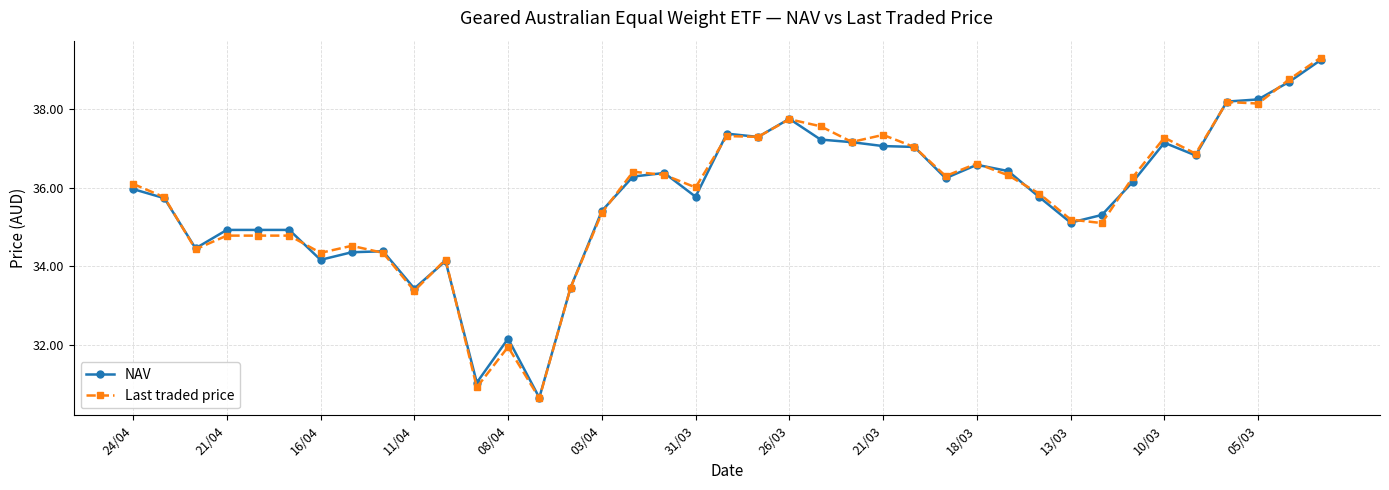

True or false: Last traded price has more than 0 interior local peaks.

True